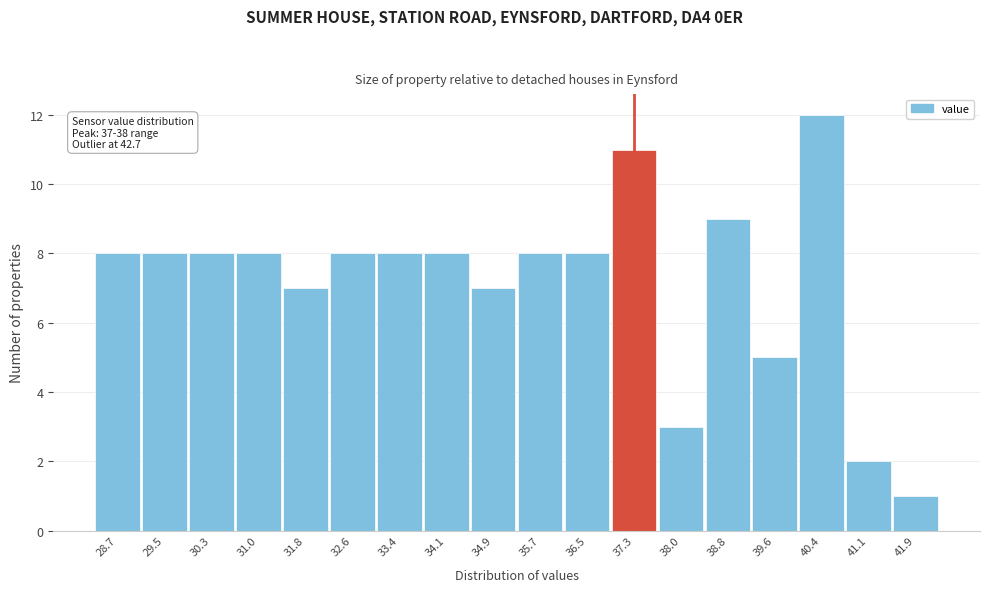

Reading left to right, list all the values displayed in this chart.

8	8	8	8	7	8	8	8	7	8	8	11	3	9	5	12	2	1